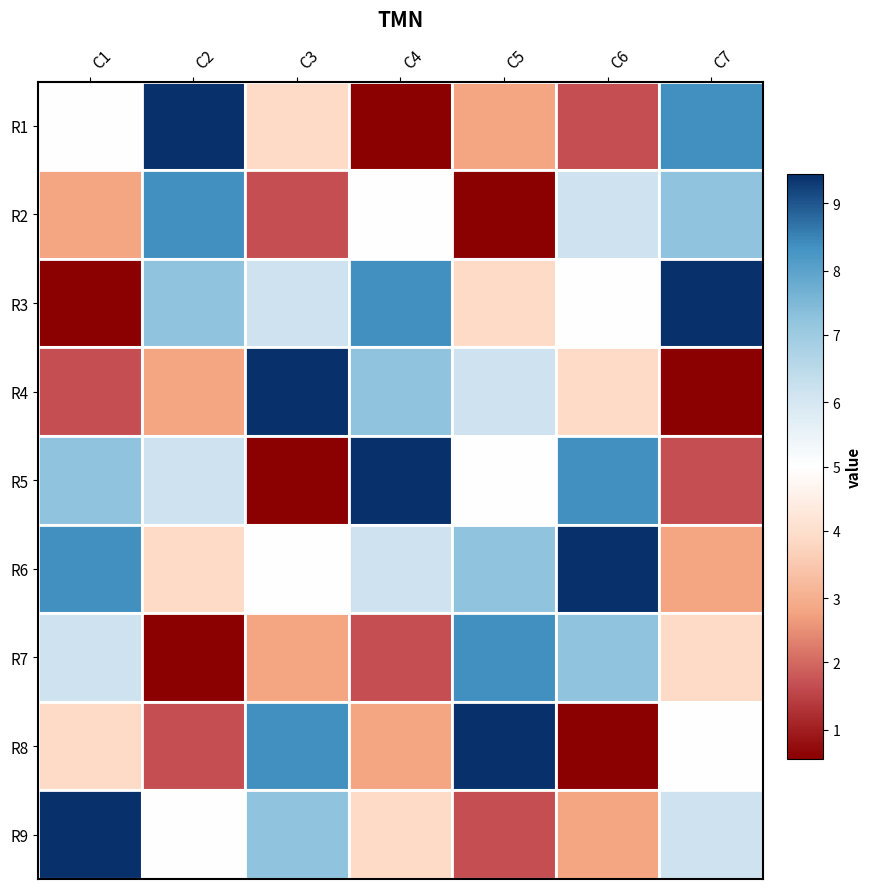

At which category is the sum across all series the highest?

C1